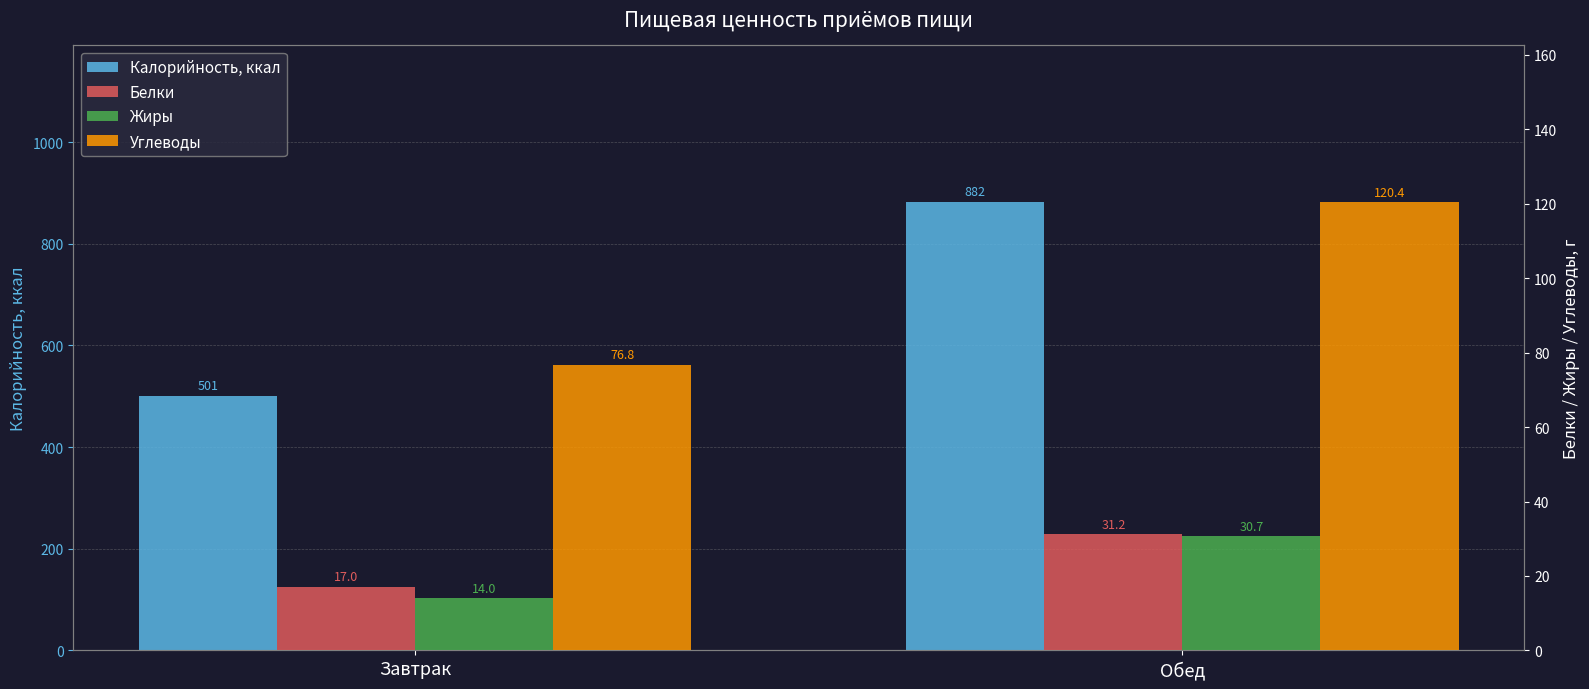

What is the label of the 1st bar from the left?

Завтрак